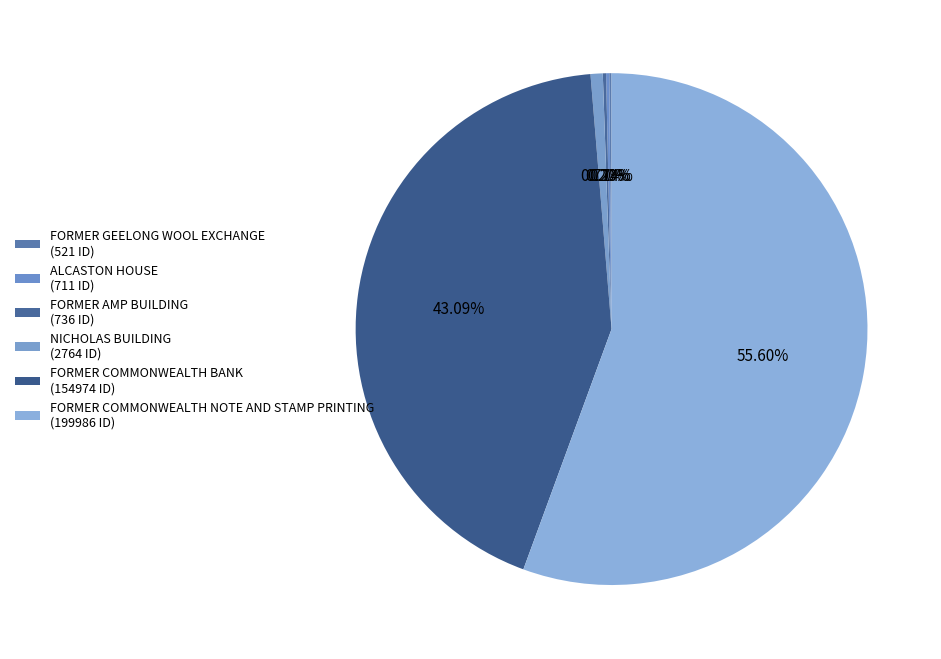

How many slices are in this pie chart?

6